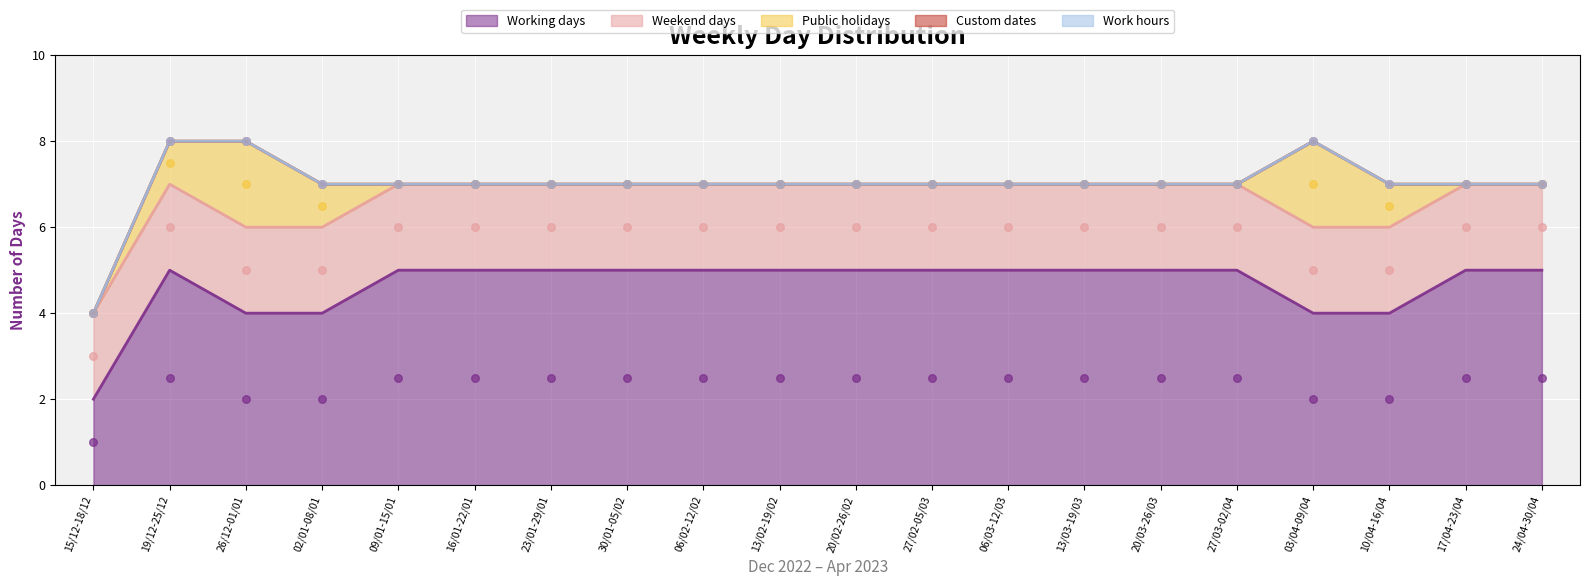

At which category is the sum across all series the highest?

19/12-25/12